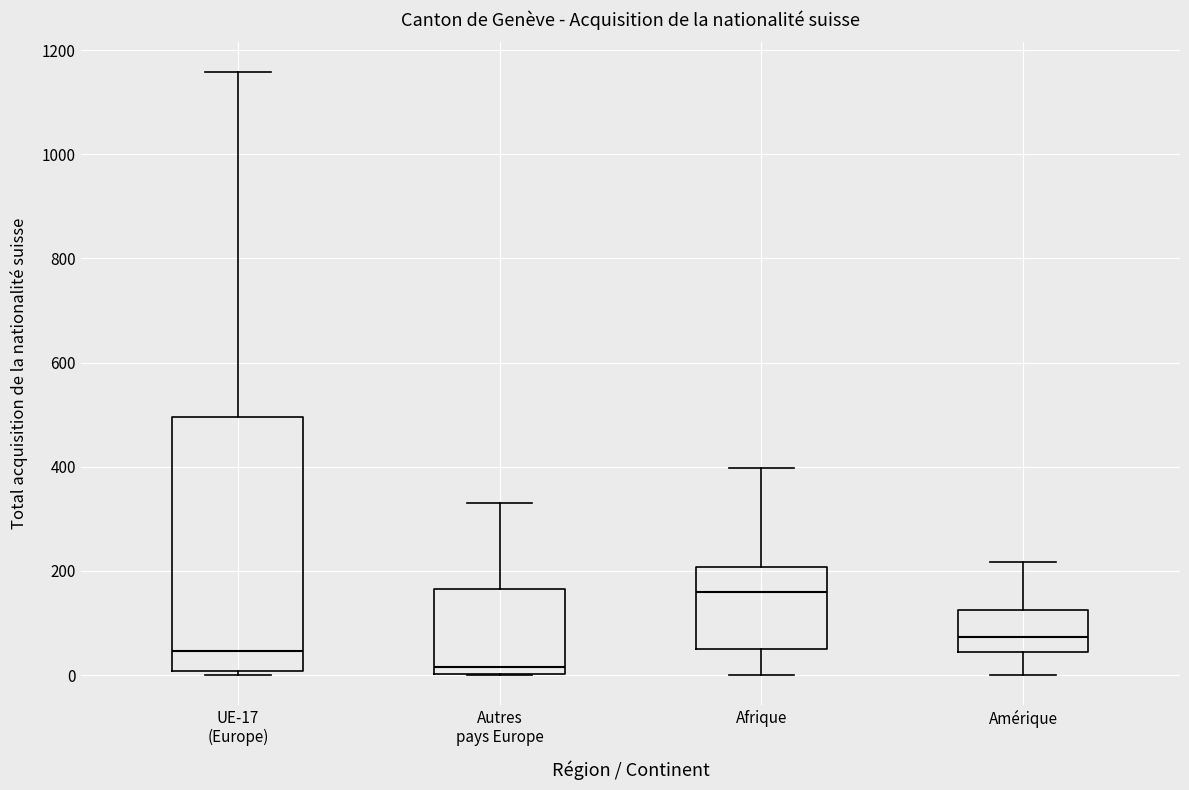

Where does the lower whisker of the box for Afrique end on the y-axis? The values are not printed on the chart, so give them approximately, as read against the axis.

0